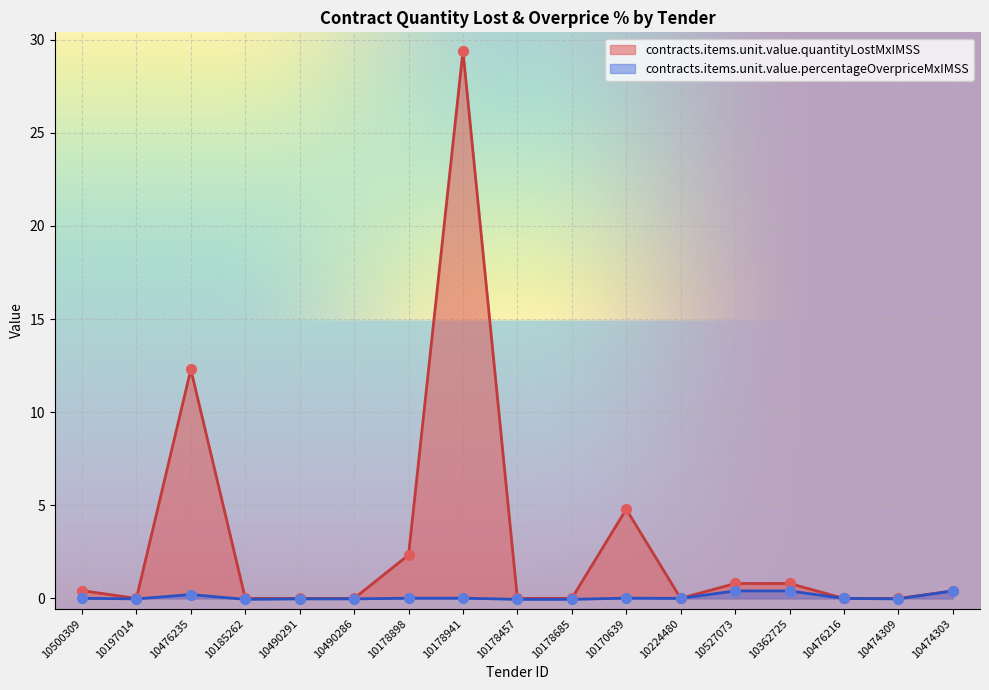

At how many categories does at least one series exceed 7?

2